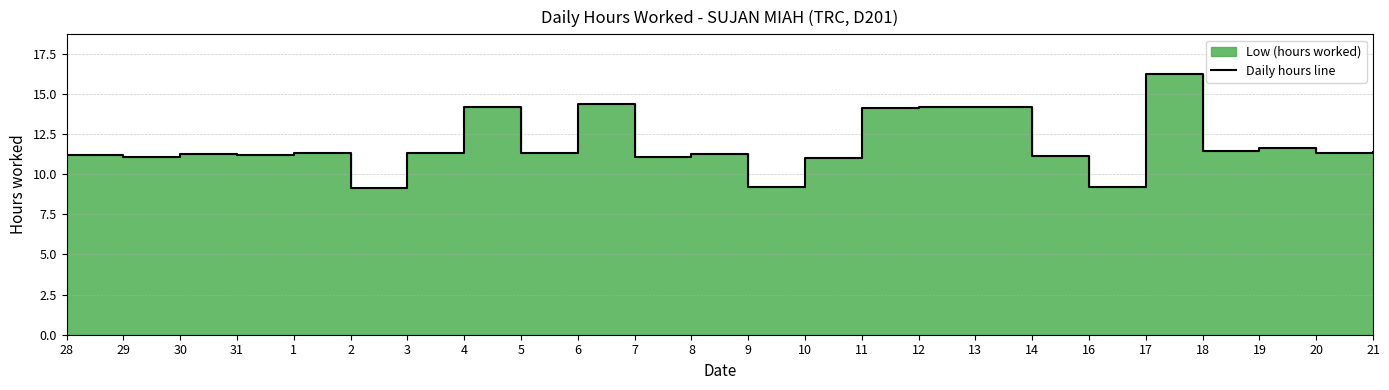

What is the smallest value displayed?

9.1